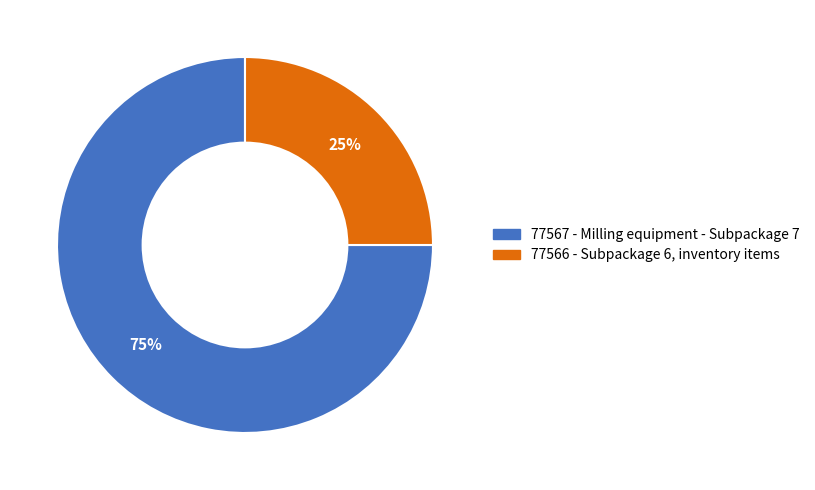

To the nearest percent, what is the difference between the 77567 - Milling equipment - Subpackage 7 and 77566 - Subpackage 6, inventory items slice percentages?

50%